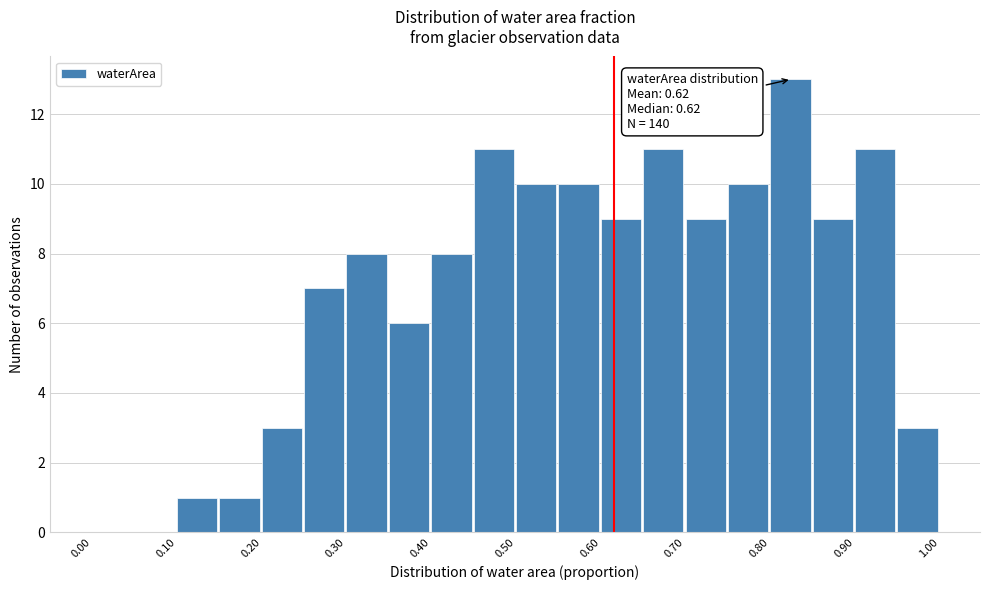

Which range on the x-axis has the tallest bar?

0.80 to 0.85